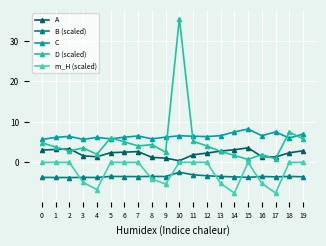

True or false: B (scaled) has a value of -3.3 at 12.

True